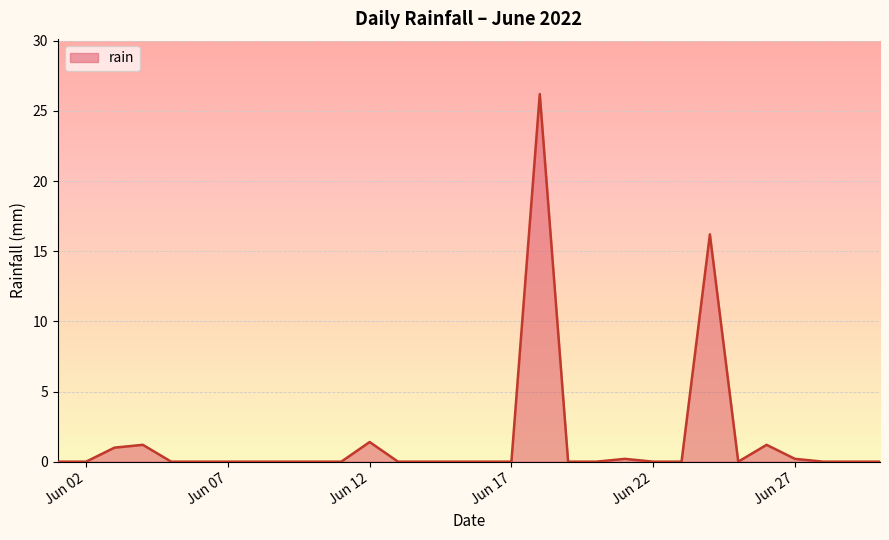

What is the difference between the maximum and minimum values?

26.2